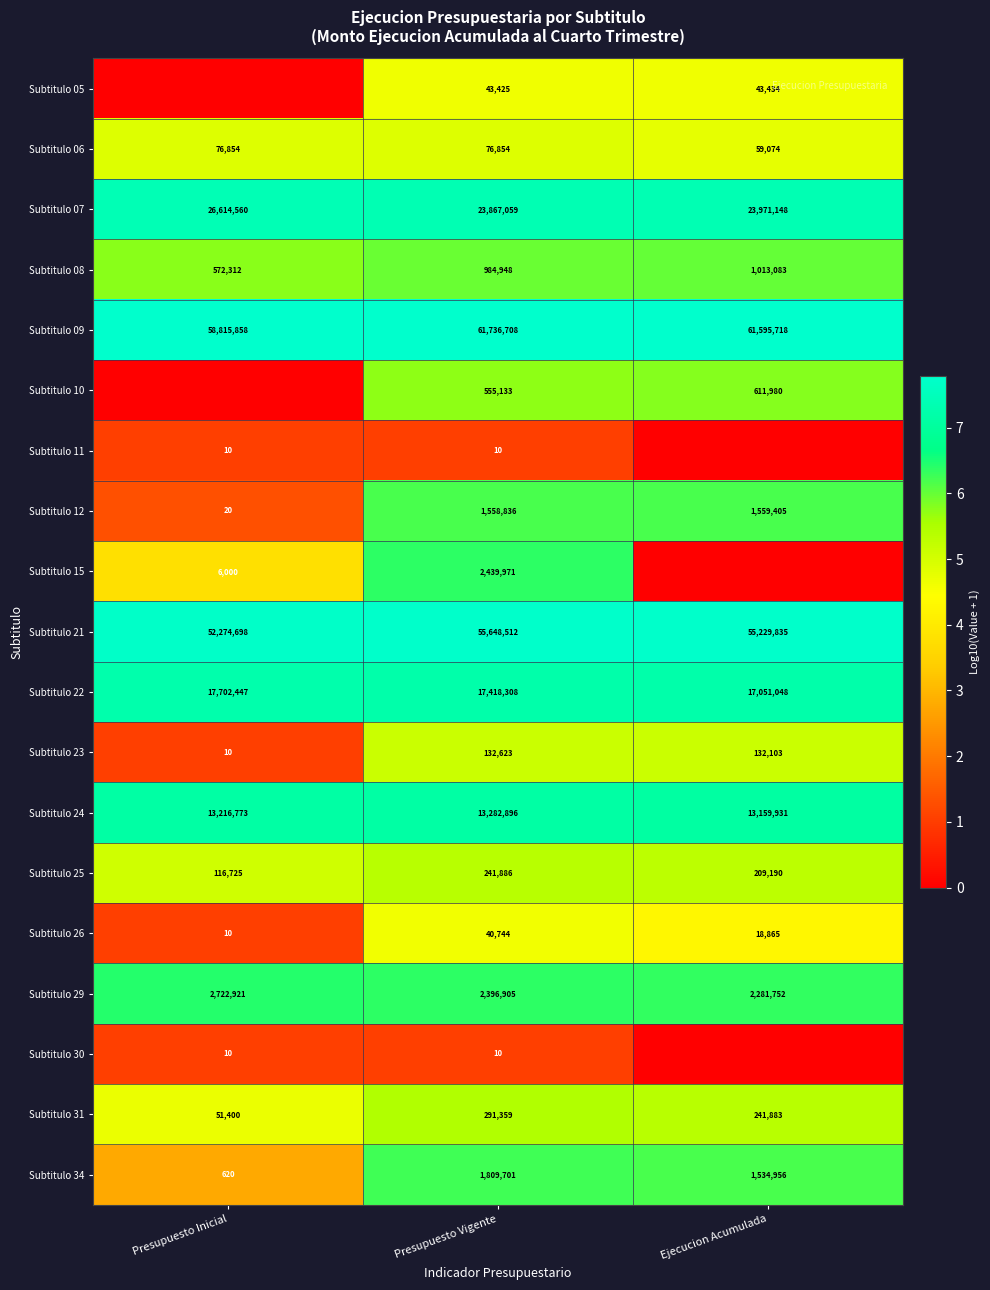

What is the difference between the highest and lowest values at Presupuesto Vigente?

61736698